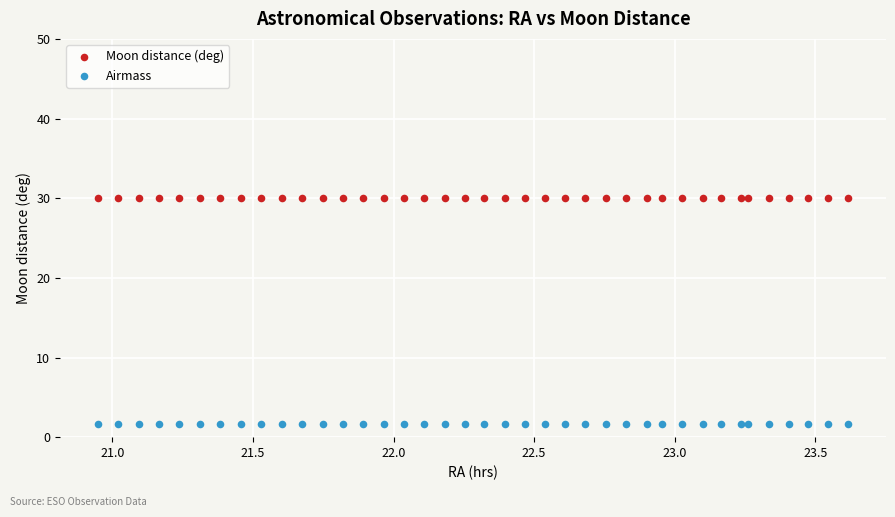

Which series contains the highest Y value?

Moon distance (deg)